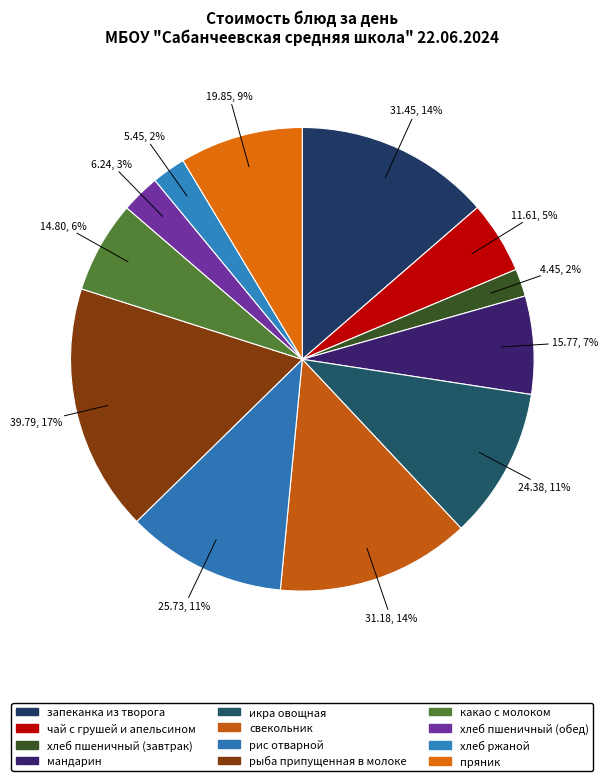

True or false: чай с грушей и апельсином accounts for 14% of the total.

False